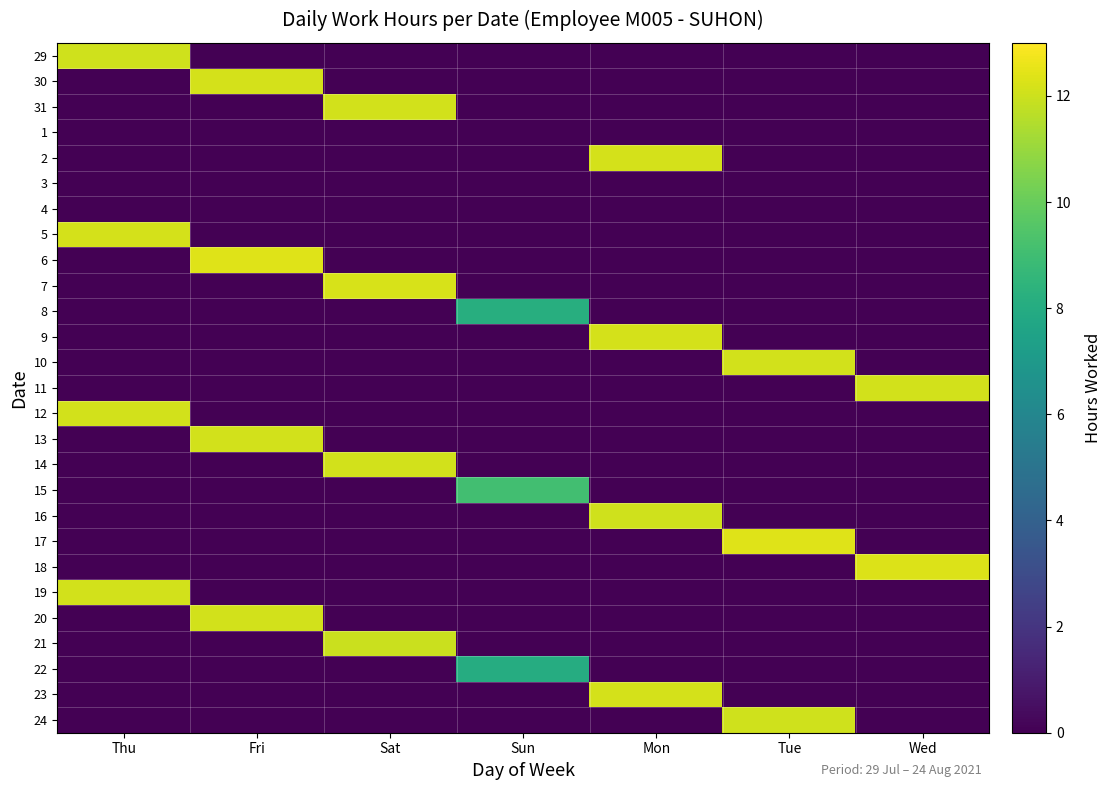

Reading left to right, transcribe all the data shown in this chart.

29: Thu=12.1	Fri=0.0	Sat=0.0	Sun=0.0	Mon=0.0	Tue=0.0	Wed=0.0
30: Thu=0.0	Fri=12.1	Sat=0.0	Sun=0.0	Mon=0.0	Tue=0.0	Wed=0.0
31: Thu=0.0	Fri=0.0	Sat=12.1	Sun=0.0	Mon=0.0	Tue=0.0	Wed=0.0
1: Thu=0.0	Fri=0.0	Sat=0.0	Sun=0.0	Mon=0.0	Tue=0.0	Wed=0.0
2: Thu=0.0	Fri=0.0	Sat=0.0	Sun=0.0	Mon=12.2	Tue=0.0	Wed=0.0
3: Thu=0.0	Fri=0.0	Sat=0.0	Sun=0.0	Mon=0.0	Tue=0.0	Wed=0.0
4: Thu=0.0	Fri=0.0	Sat=0.0	Sun=0.0	Mon=0.0	Tue=0.0	Wed=0.0
5: Thu=12.1	Fri=0.0	Sat=0.0	Sun=0.0	Mon=0.0	Tue=0.0	Wed=0.0
6: Thu=0.0	Fri=12.4	Sat=0.0	Sun=0.0	Mon=0.0	Tue=0.0	Wed=0.0
7: Thu=0.0	Fri=0.0	Sat=12.2	Sun=0.0	Mon=0.0	Tue=0.0	Wed=0.0
8: Thu=0.0	Fri=0.0	Sat=0.0	Sun=8.2	Mon=0.0	Tue=0.0	Wed=0.0
9: Thu=0.0	Fri=0.0	Sat=0.0	Sun=0.0	Mon=12.2	Tue=0.0	Wed=0.0
10: Thu=0.0	Fri=0.0	Sat=0.0	Sun=0.0	Mon=0.0	Tue=12.1	Wed=0.0
11: Thu=0.0	Fri=0.0	Sat=0.0	Sun=0.0	Mon=0.0	Tue=0.0	Wed=12.1
12: Thu=12.1	Fri=0.0	Sat=0.0	Sun=0.0	Mon=0.0	Tue=0.0	Wed=0.0
13: Thu=0.0	Fri=12.1	Sat=0.0	Sun=0.0	Mon=0.0	Tue=0.0	Wed=0.0
14: Thu=0.0	Fri=0.0	Sat=12.1	Sun=0.0	Mon=0.0	Tue=0.0	Wed=0.0
15: Thu=0.0	Fri=0.0	Sat=0.0	Sun=9.1	Mon=0.0	Tue=0.0	Wed=0.0
16: Thu=0.0	Fri=0.0	Sat=0.0	Sun=0.0	Mon=12.1	Tue=0.0	Wed=0.0
17: Thu=0.0	Fri=0.0	Sat=0.0	Sun=0.0	Mon=0.0	Tue=12.4	Wed=0.0
18: Thu=0.0	Fri=0.0	Sat=0.0	Sun=0.0	Mon=0.0	Tue=0.0	Wed=12.3
19: Thu=12.1	Fri=0.0	Sat=0.0	Sun=0.0	Mon=0.0	Tue=0.0	Wed=0.0
20: Thu=0.0	Fri=12.1	Sat=0.0	Sun=0.0	Mon=0.0	Tue=0.0	Wed=0.0
21: Thu=0.0	Fri=0.0	Sat=11.9	Sun=0.0	Mon=0.0	Tue=0.0	Wed=0.0
22: Thu=0.0	Fri=0.0	Sat=0.0	Sun=8.1	Mon=0.0	Tue=0.0	Wed=0.0
23: Thu=0.0	Fri=0.0	Sat=0.0	Sun=0.0	Mon=12.2	Tue=0.0	Wed=0.0
24: Thu=0.0	Fri=0.0	Sat=0.0	Sun=0.0	Mon=0.0	Tue=12.1	Wed=0.0